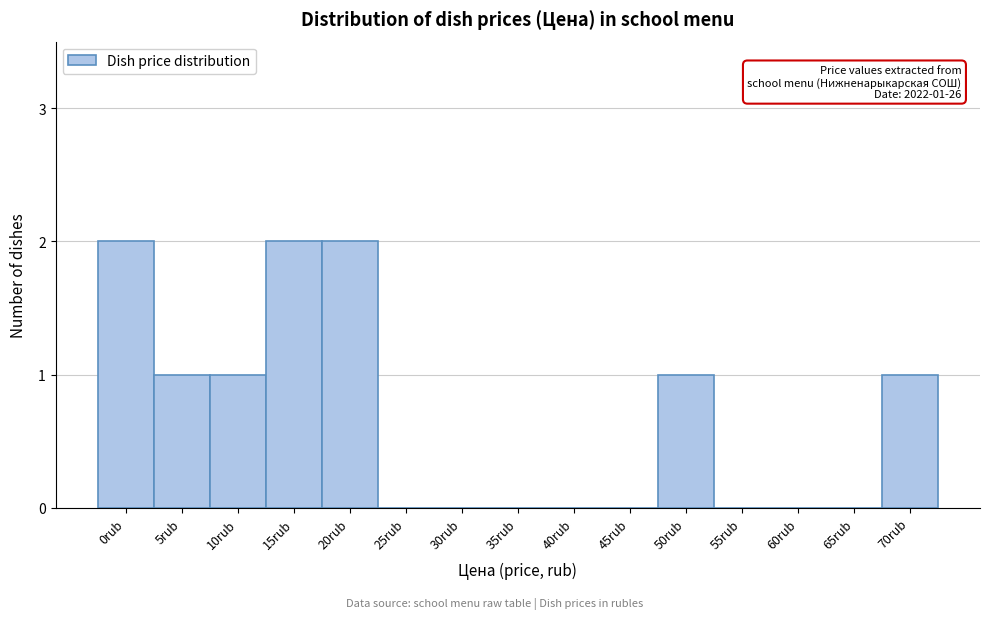

Reading left to right, list all the values displayed in this chart.

0rub=2	5rub=1	10rub=1	15rub=2	20rub=2	25rub=0	30rub=0	35rub=0	40rub=0	45rub=0	50rub=1	55rub=0	60rub=0	65rub=0	70rub=1